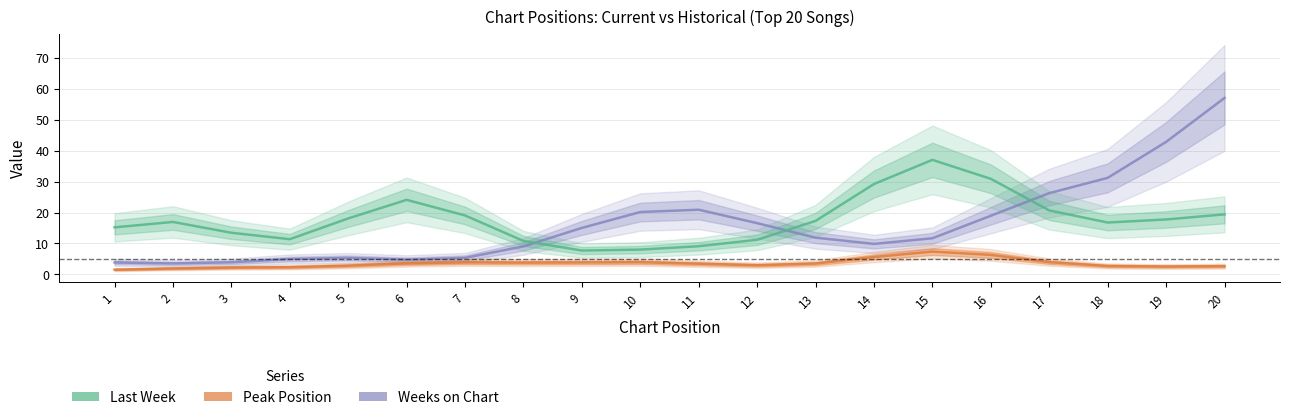

Which category has the lowest value in the Weeks on Chart series?

2